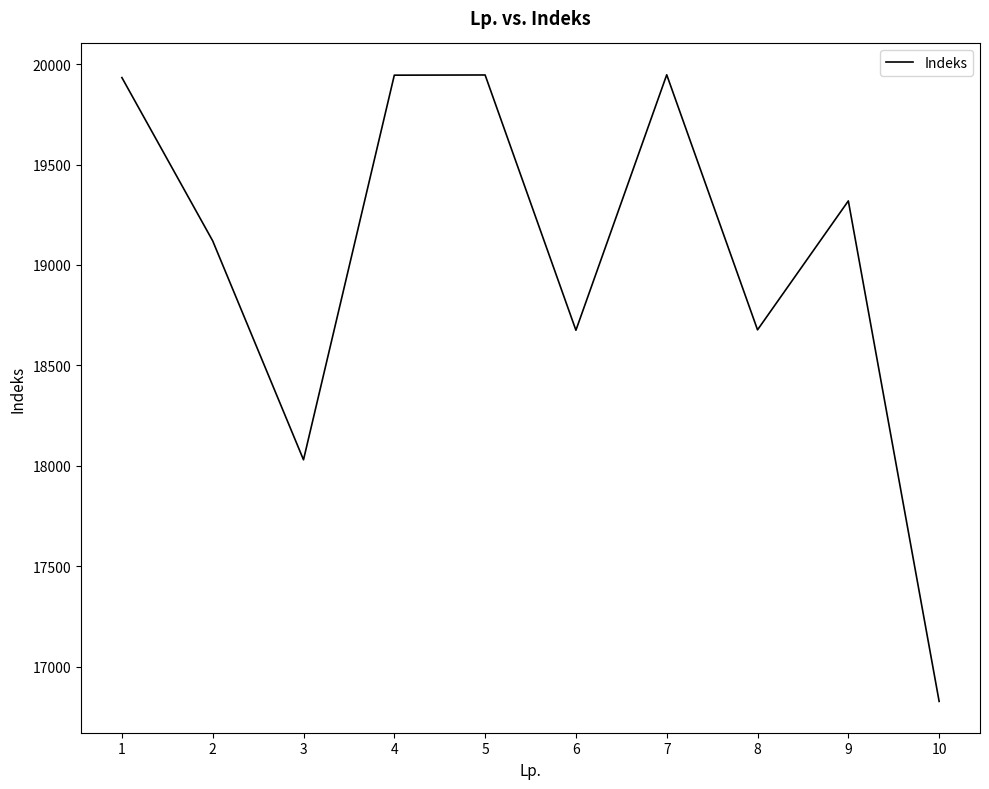

What is the change in value from 6 to 9?

+644